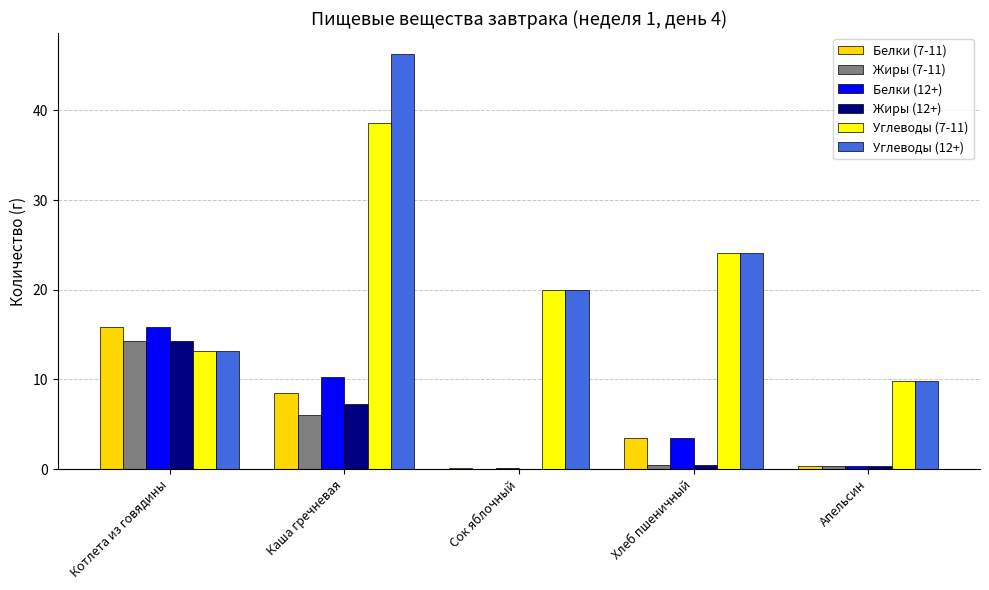

How many groups of bars are there?

5